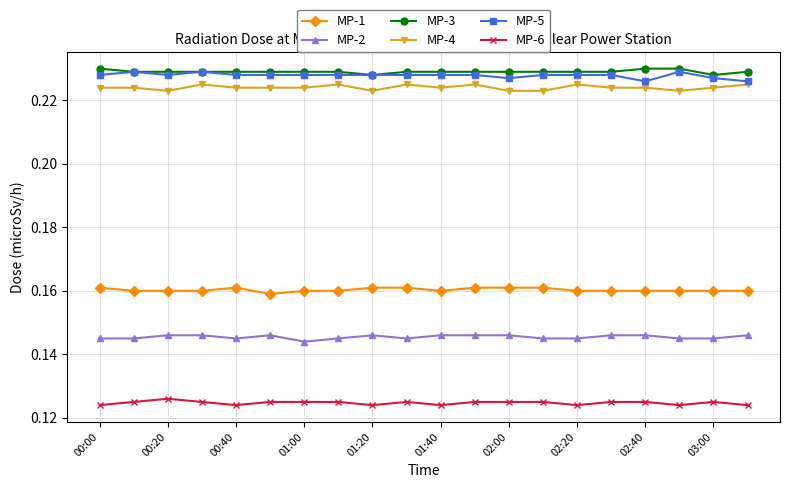

Does the chart display data point markers on the line(s)?

Yes